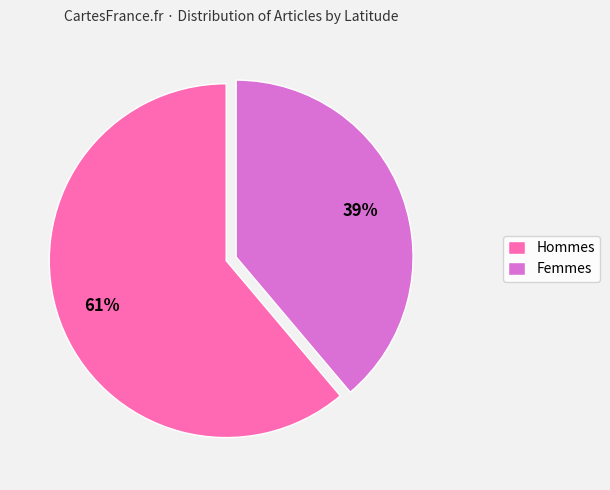

To the nearest percent, what is the difference between the largest and smallest slice percentages?

22%